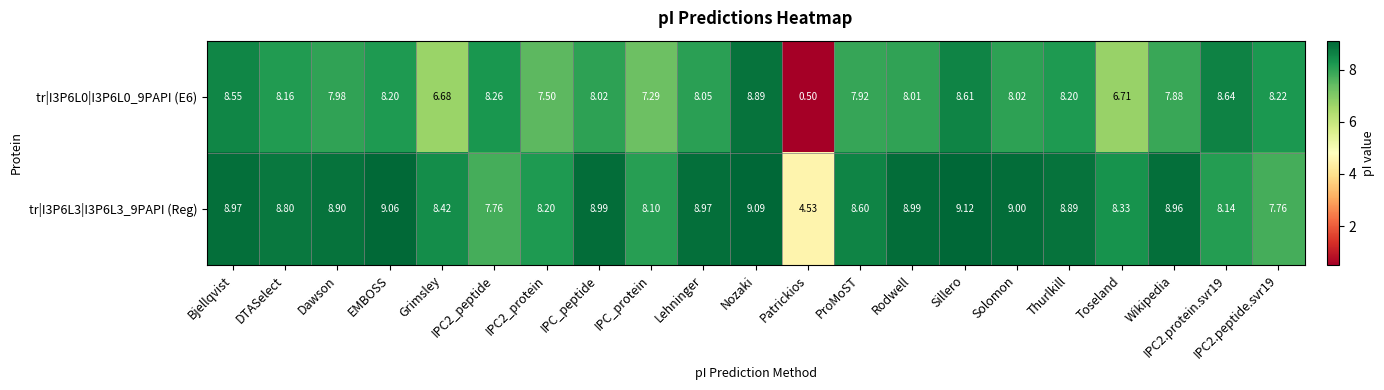

At which label does tr|I3P6L3|I3P6L3_9PAPI (Reg) reach its peak?

Sillero